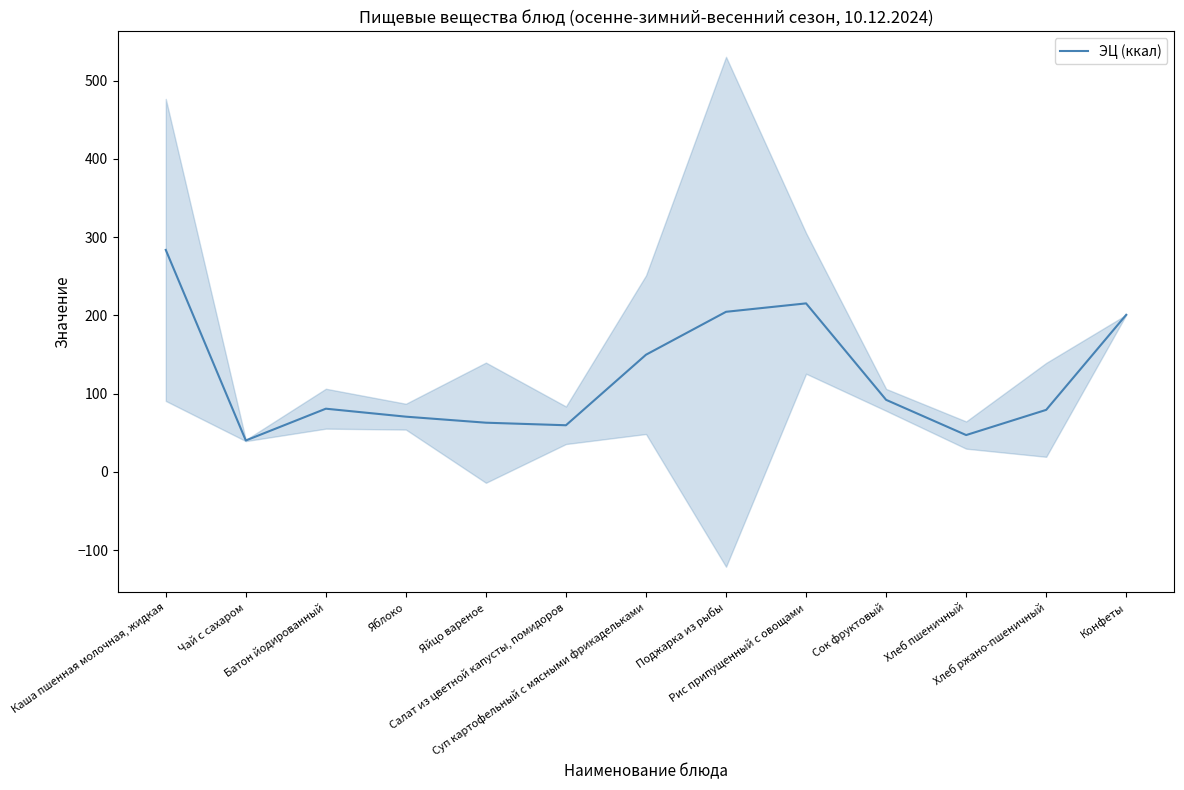

Where is the data nearest to the value 161?

Суп картофельный с мясными фрикадельками